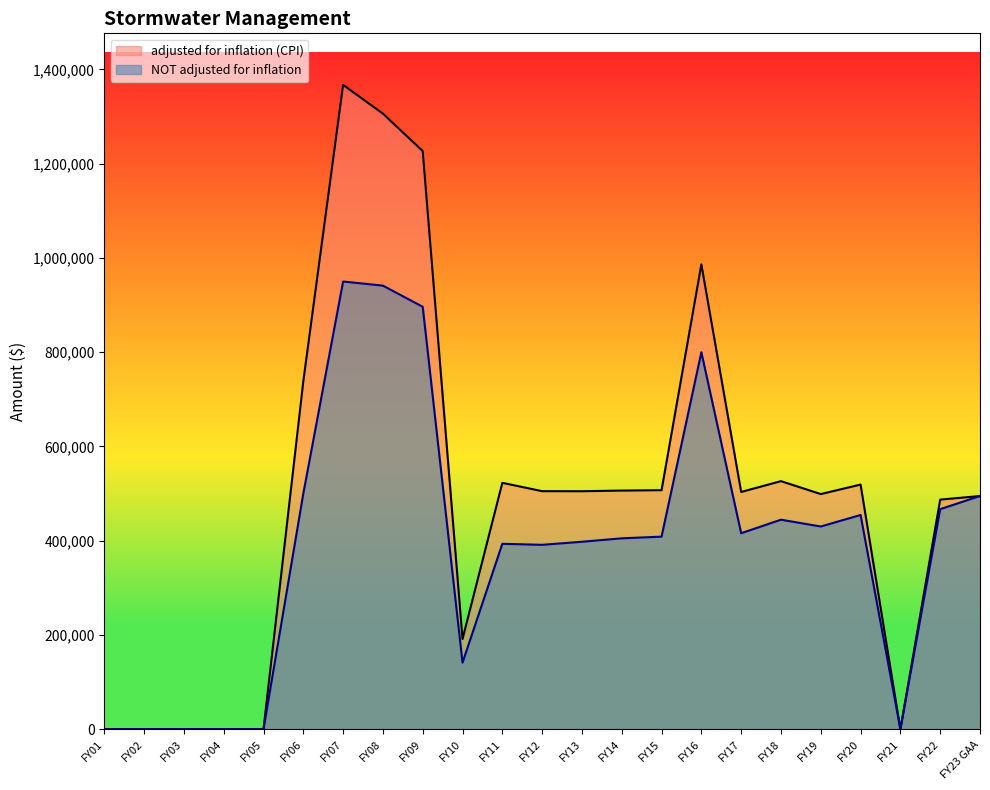

Does the chart have visible grid lines?

No